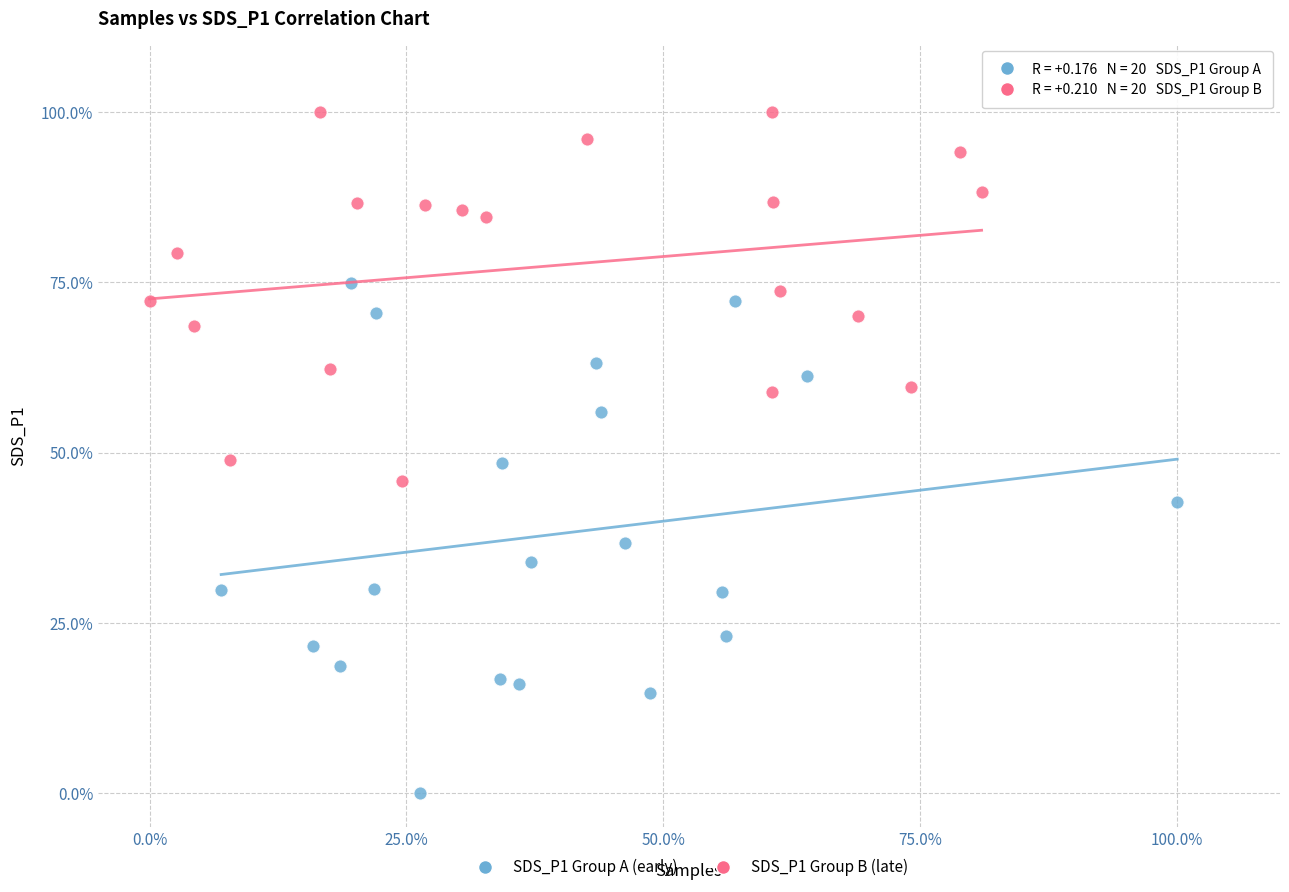

Which series reaches the maximum Y coordinate?

SDS_P1 Group B (late)